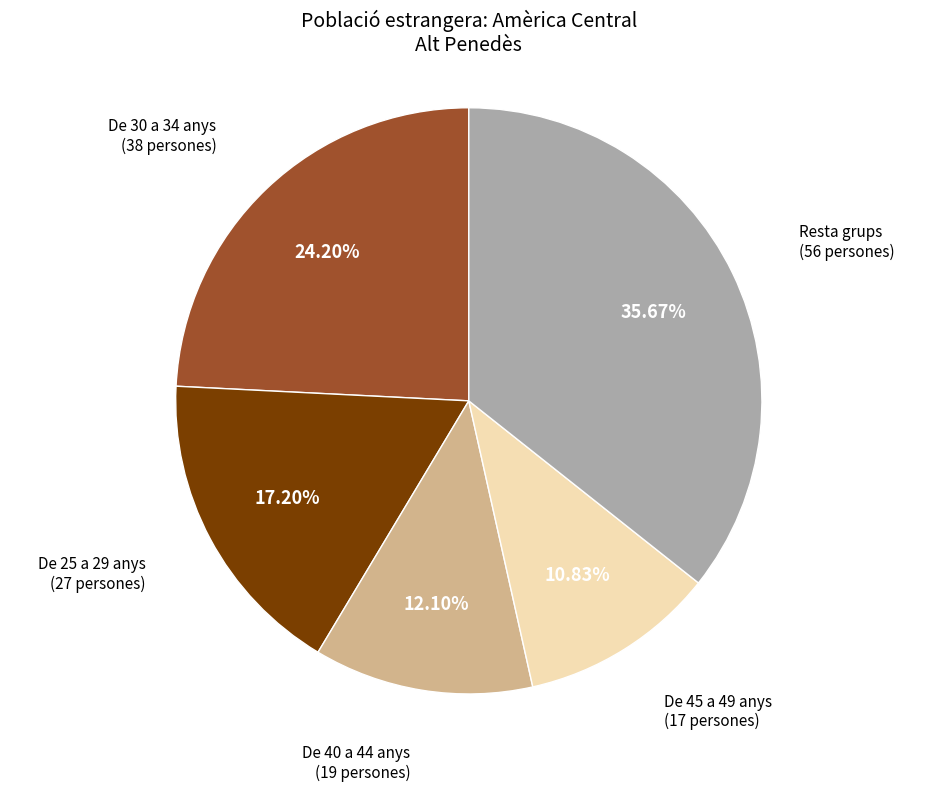

Does any single category account for the majority?

No